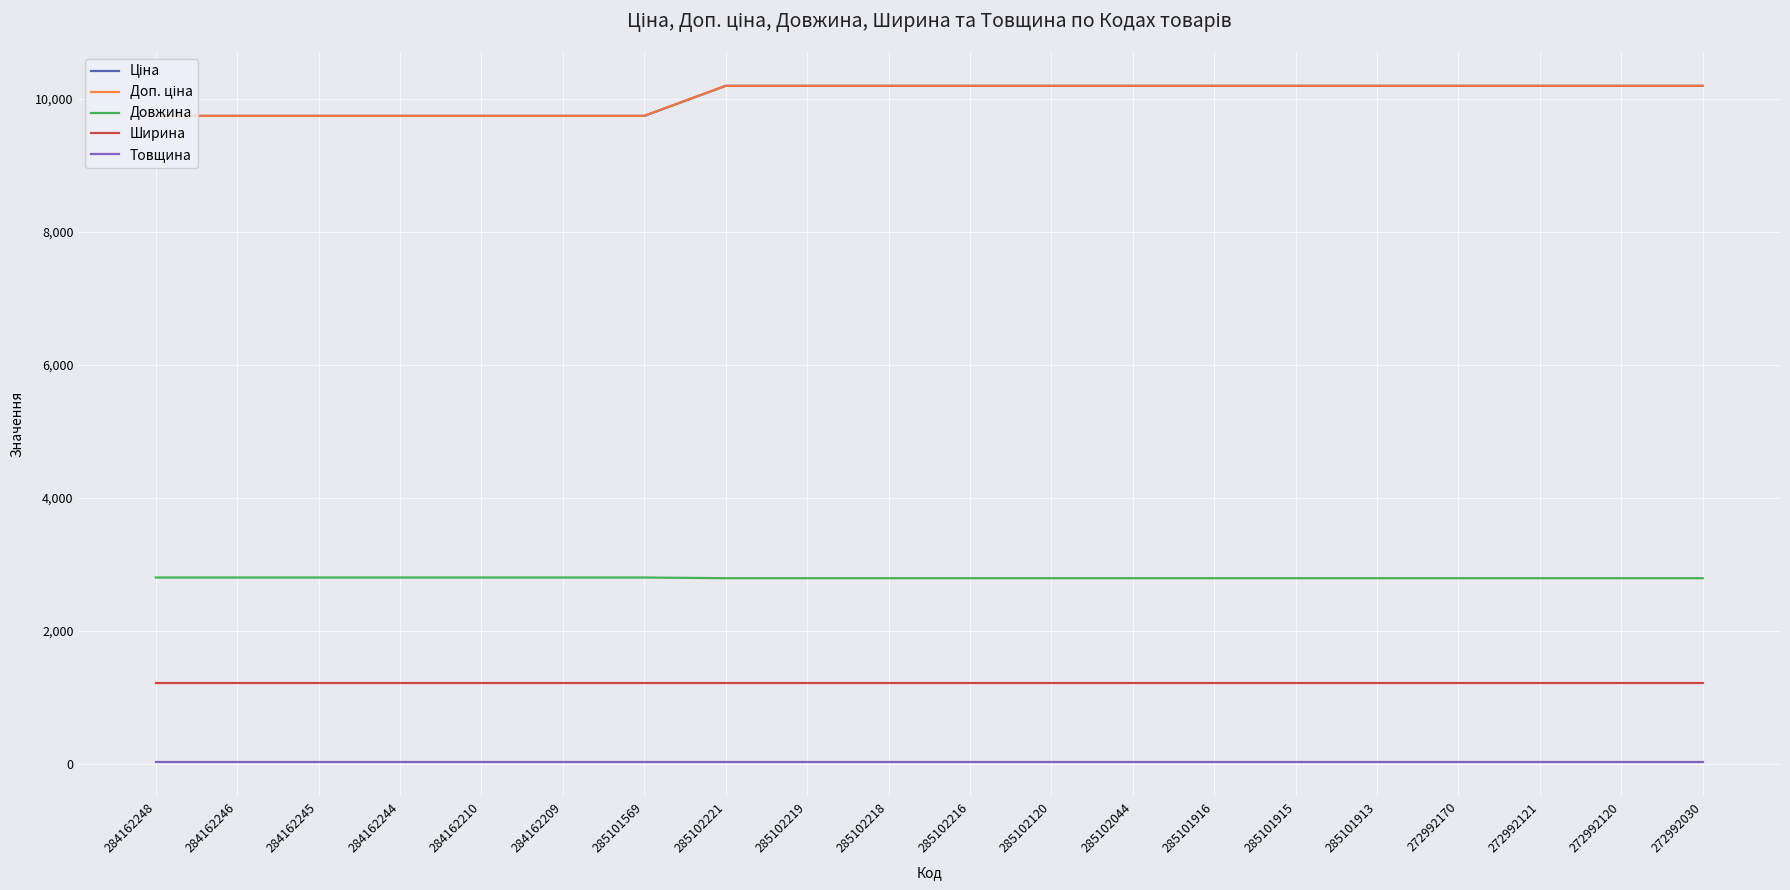

Is it true that Доп. ціна equals 4262.6 at 272992120?

False